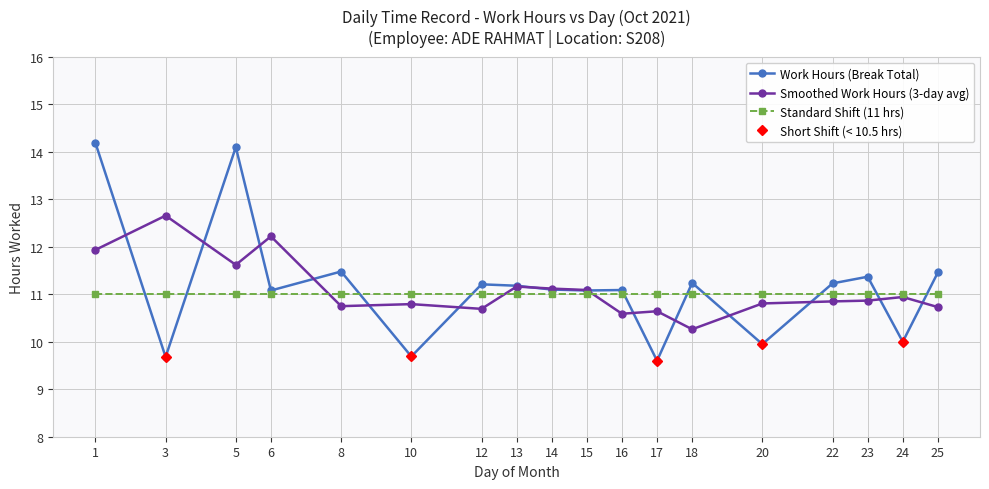

Between 18 and 15, which is larger?

18